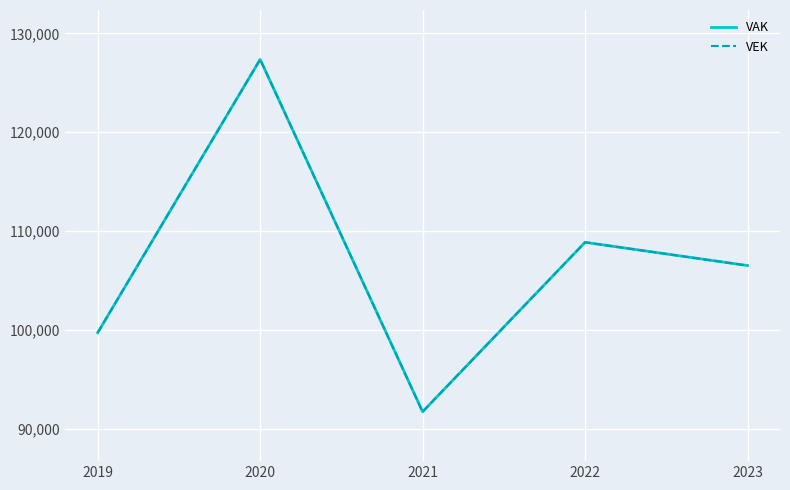

Read the VEK value at 2019, to the nearest 50.

99700